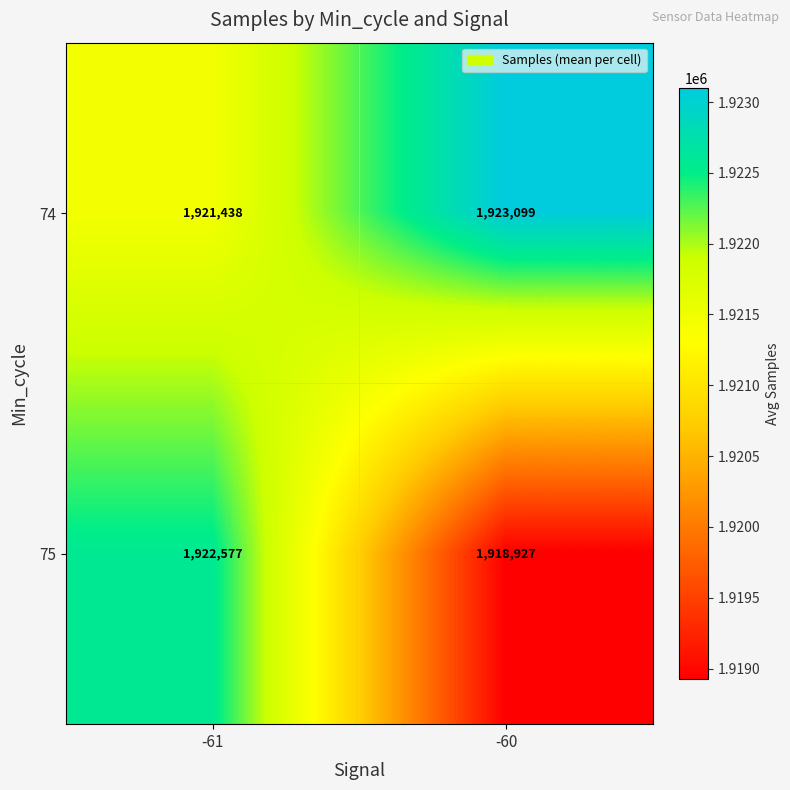

Is it true that 75 equals 1918927 at -60?

True